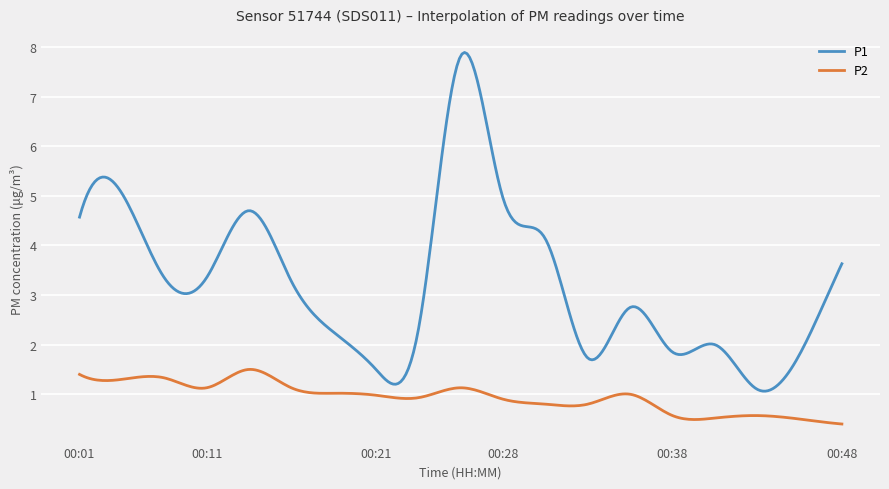

What is the difference between the maximum and minimum values in the P1 series?

6.8